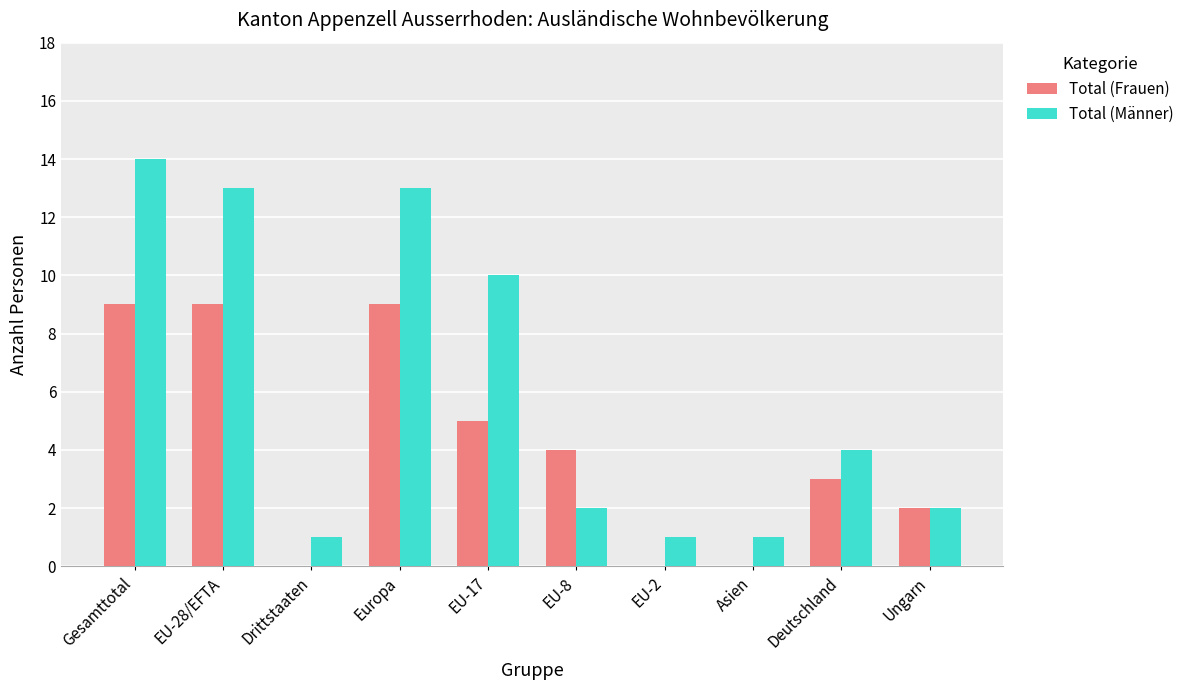

Between Europa and EU-8, which series saw the biggest shift?

Total (Männer)